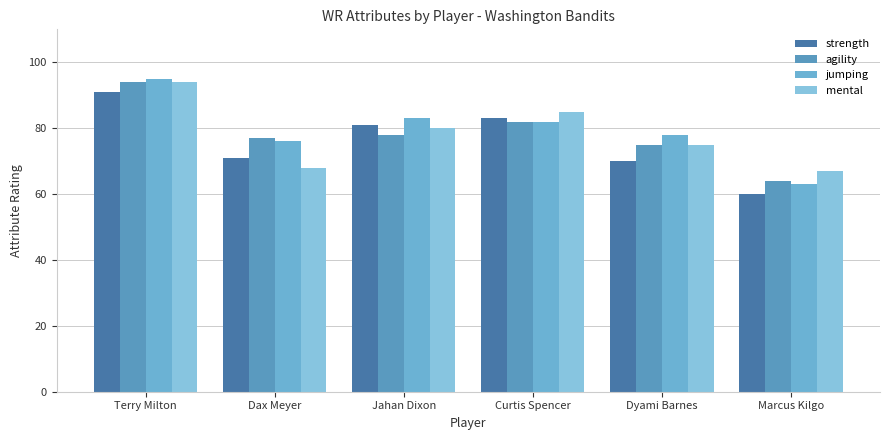

What are all the series names shown in the legend?

strength, agility, jumping, mental